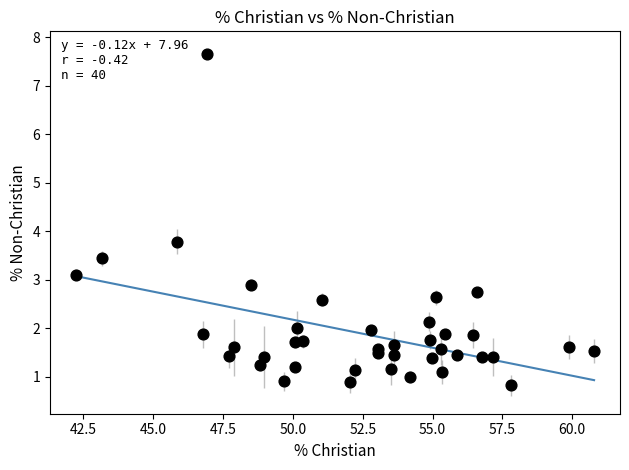

What Y value in the scatter plot is closest to 4?

3.8